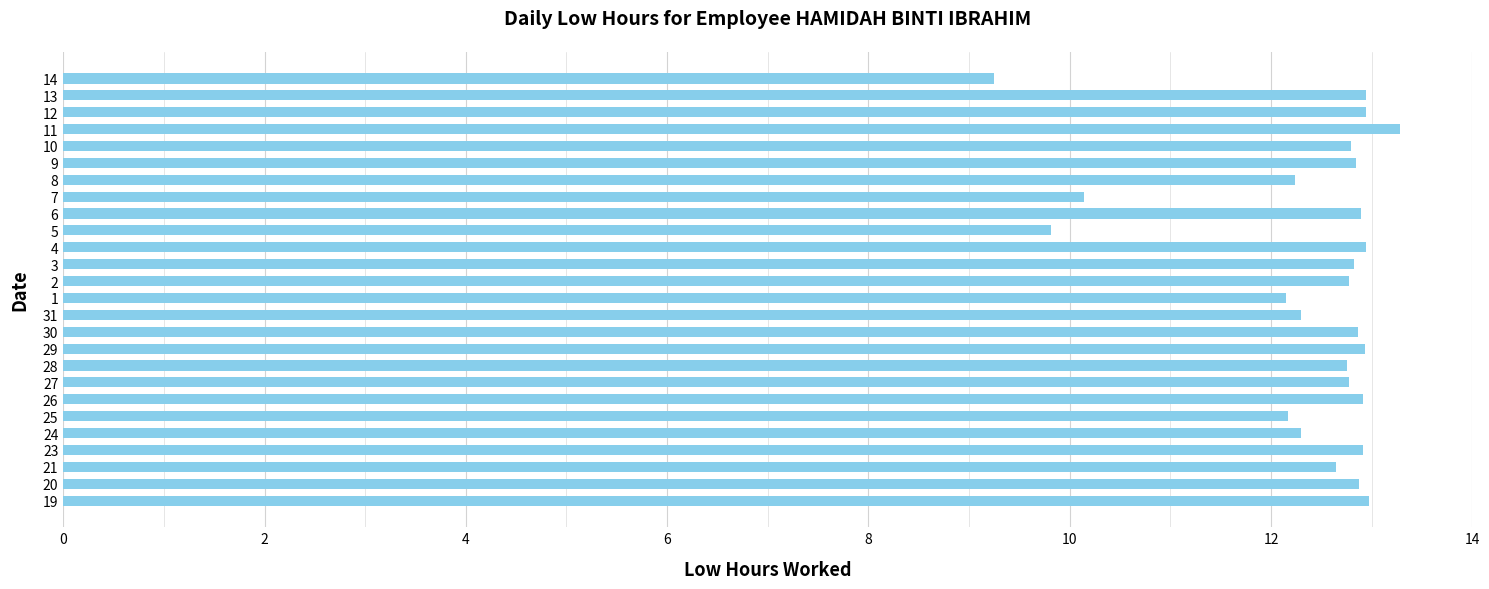

What is the change in value from 21 to 4?

+0.3